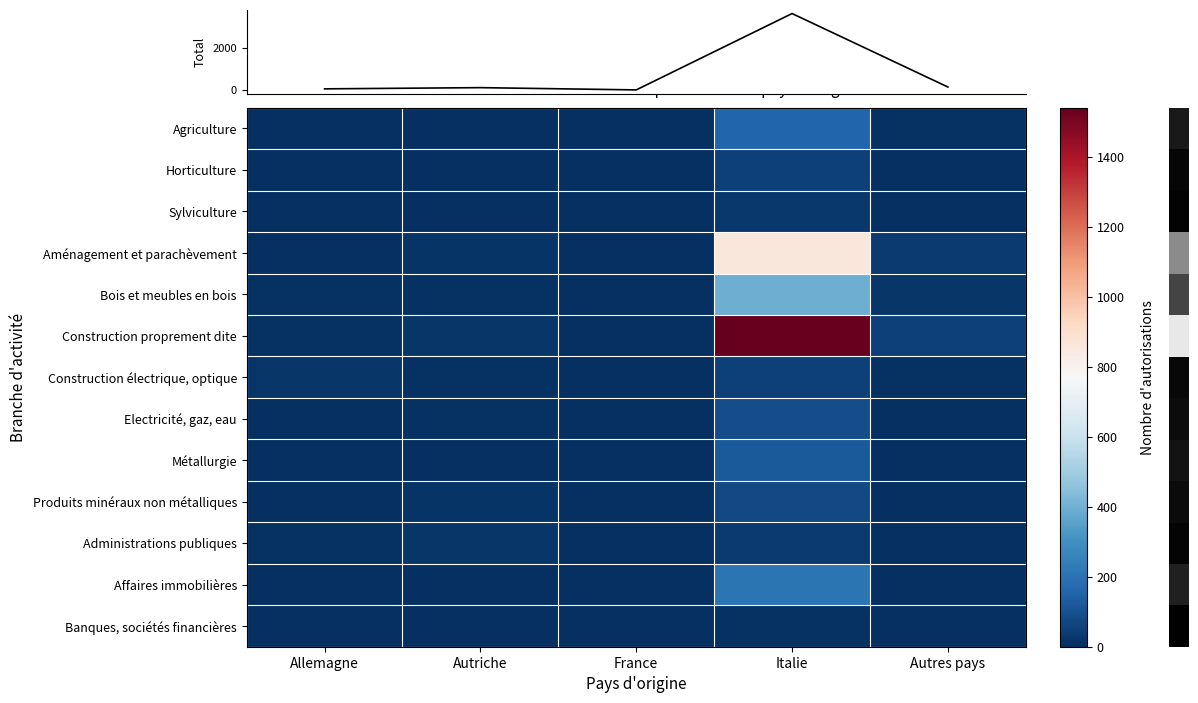

Is it true that Produits minéraux non métalliques equals -54 at France?

False